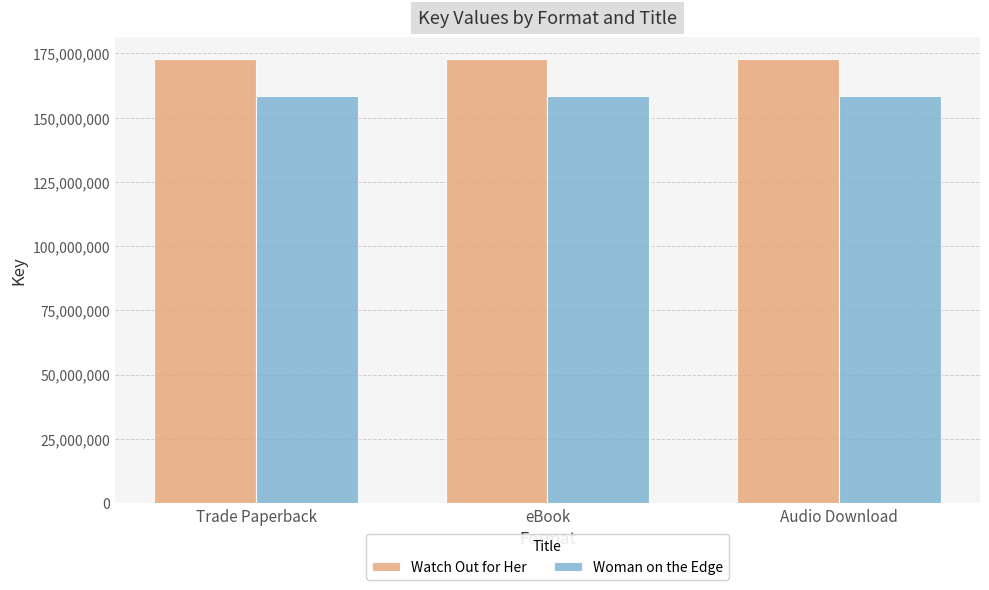

What is the lowest value of the Woman on the Edge series?

158305299